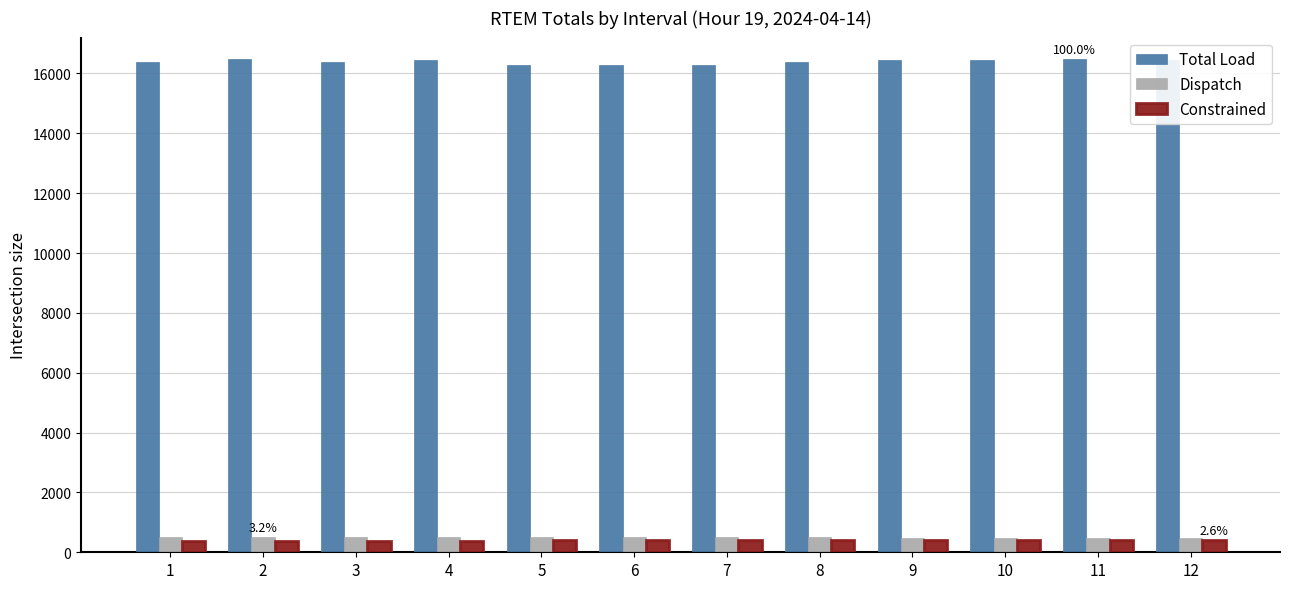

The value of Total Load at 1 is 16396.3. True or false?

True